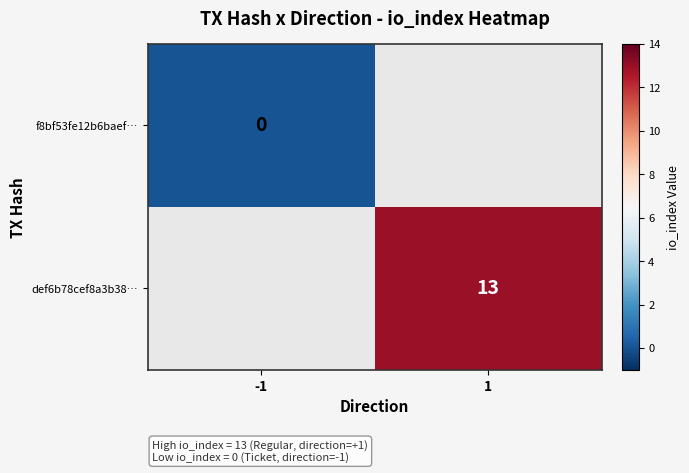

Which category has the lowest value across all series?

-1